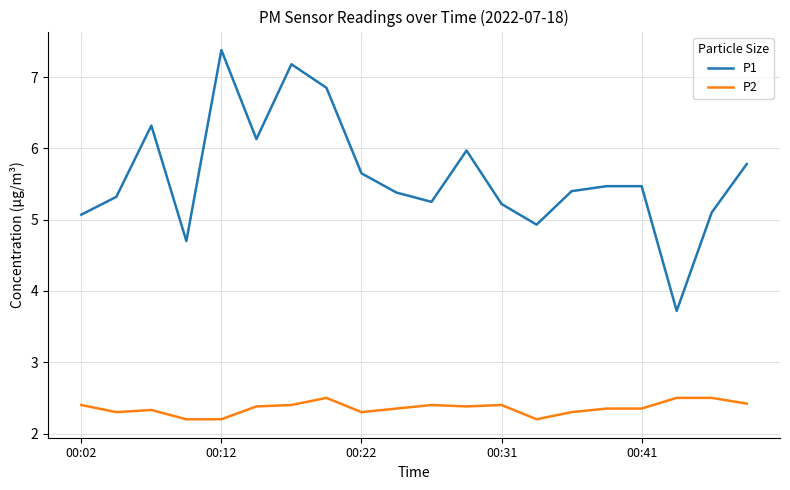

How many lines are shown in the chart?

2